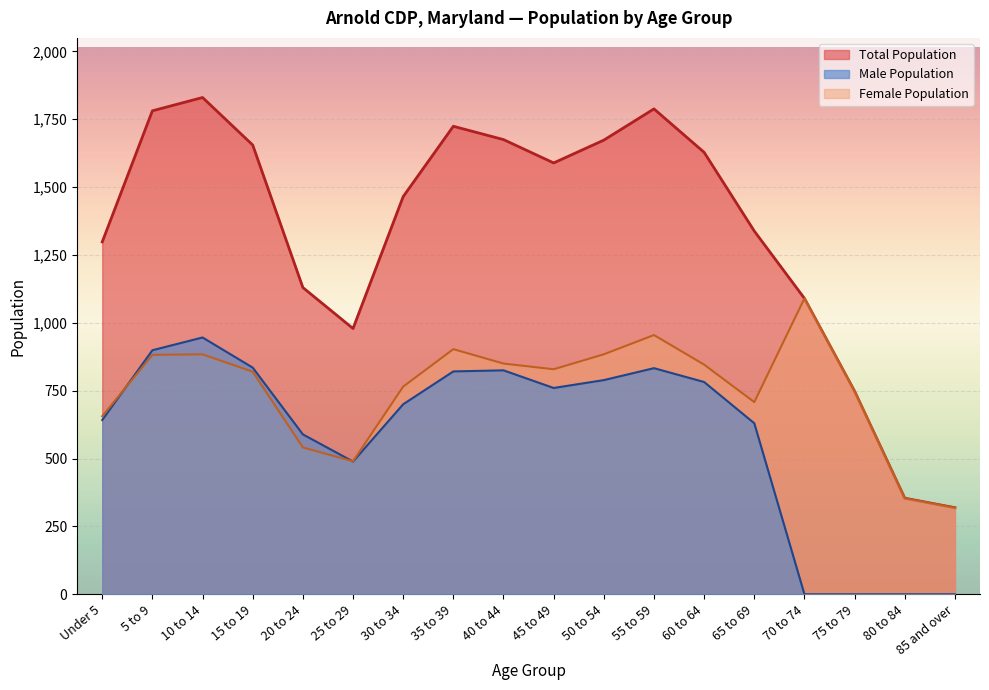

What is the label of the 10th point from the left?

45 to 49